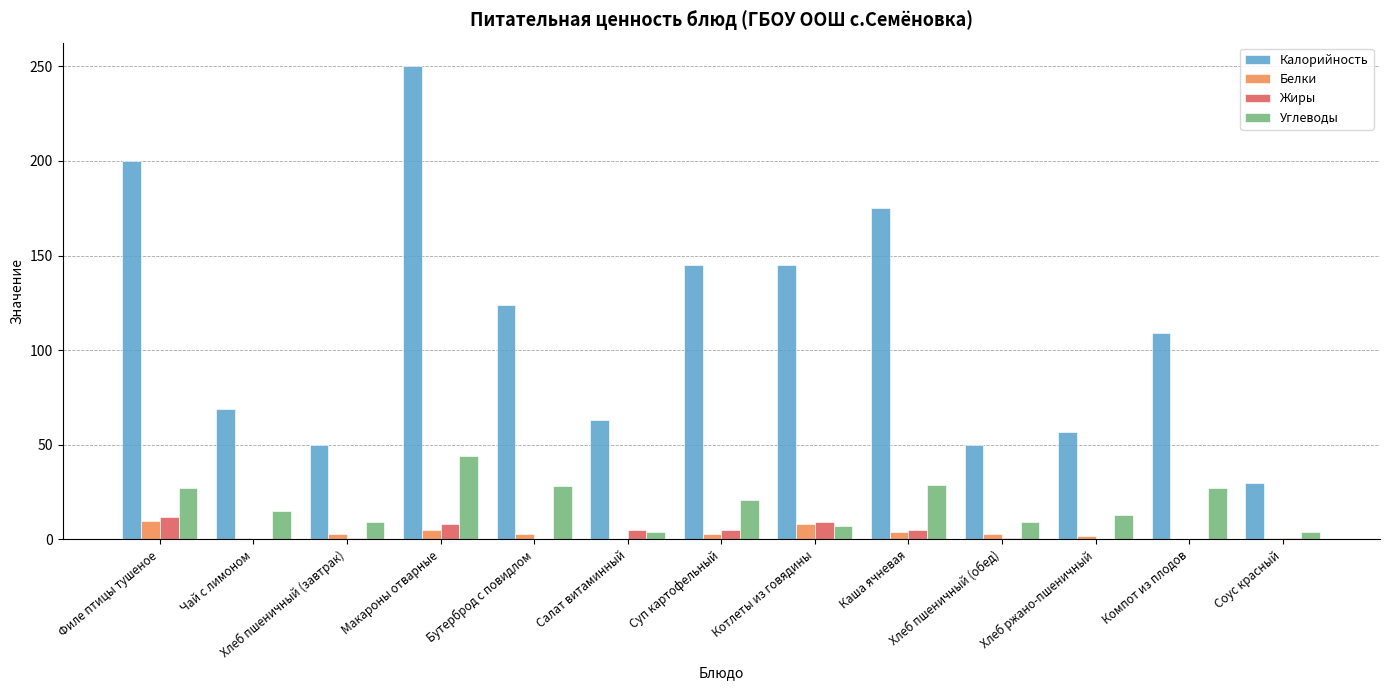

Which series has the largest range (max minus min)?

Калорийность